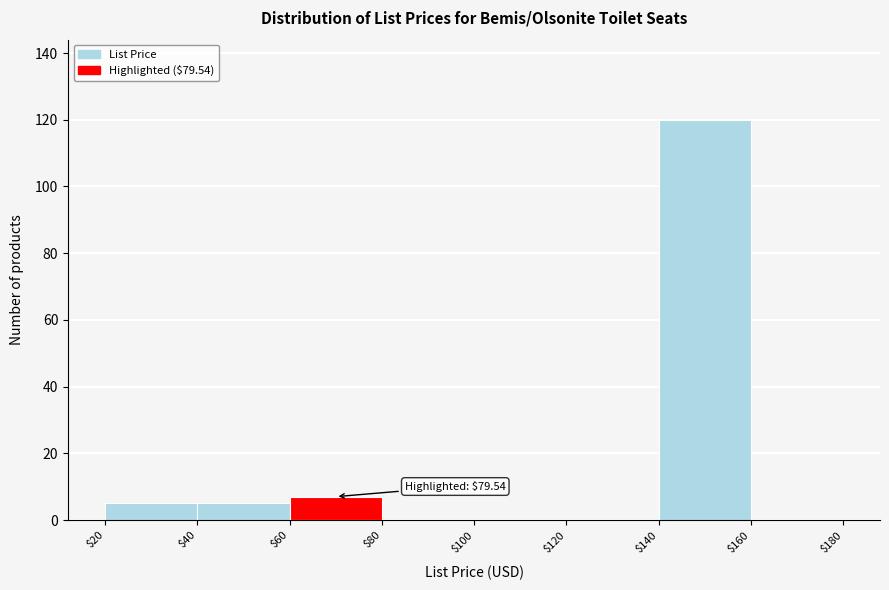

Which range on the x-axis has the tallest bar?

$140 to $160